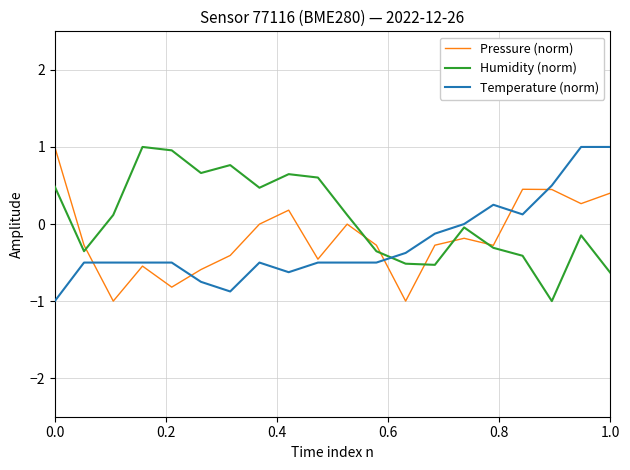

What is the maximum value shown in the chart?

1.0